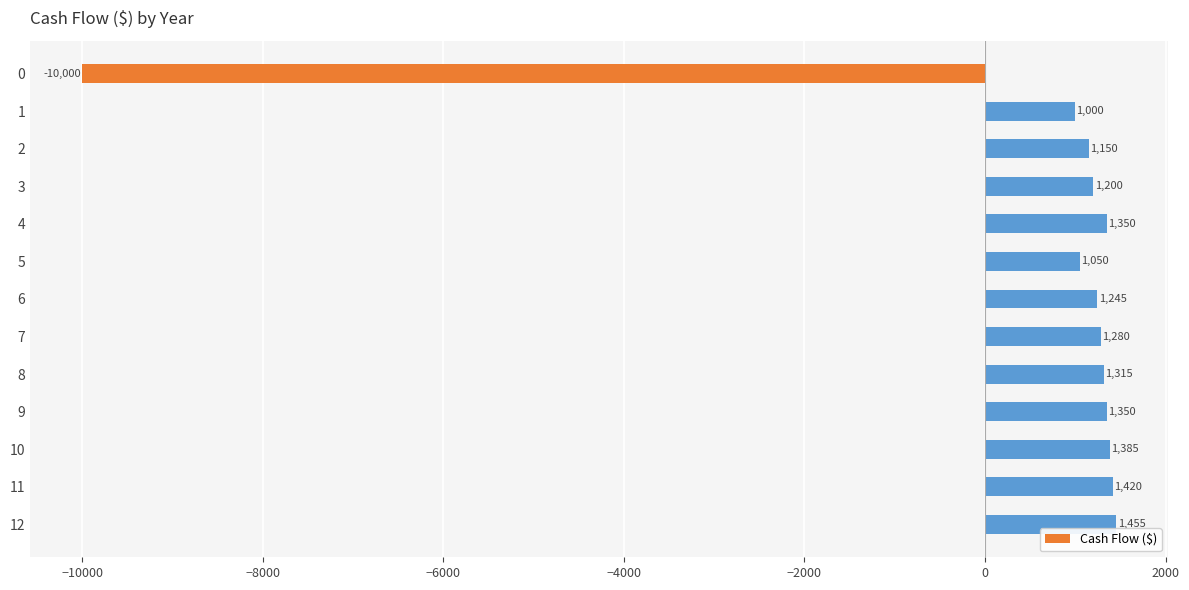

What is the minimum value shown in the chart?

-10000